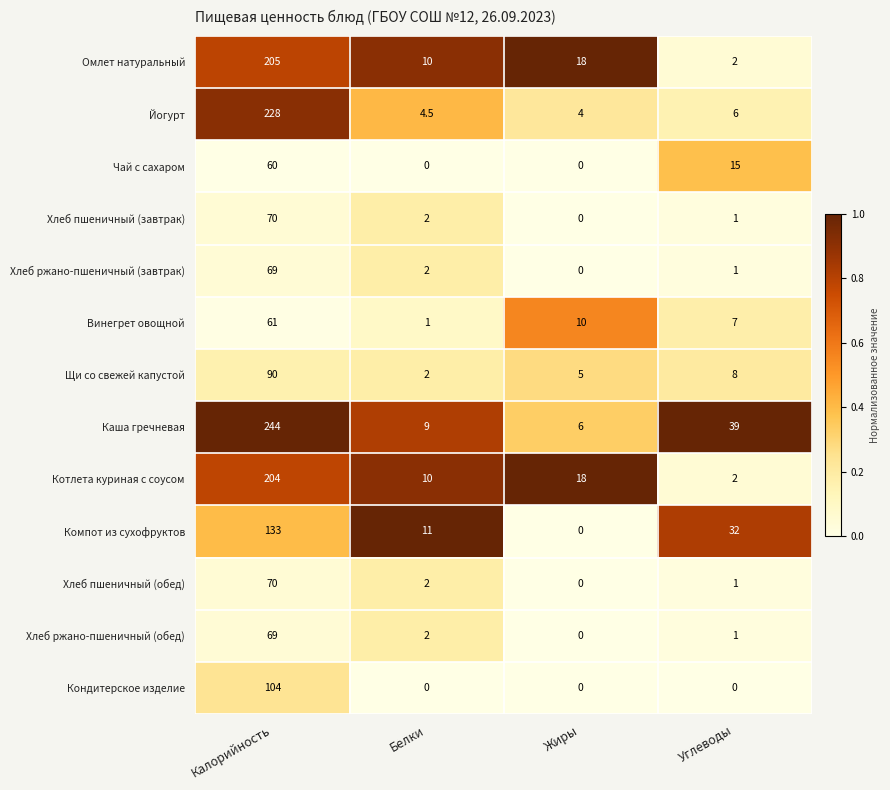

Which series has the largest total across all categories?

Каша гречневая